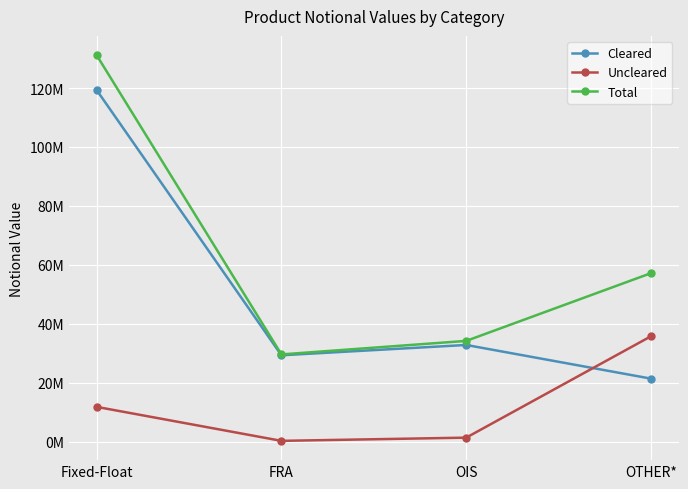

What is the greatest value displayed?

131141466